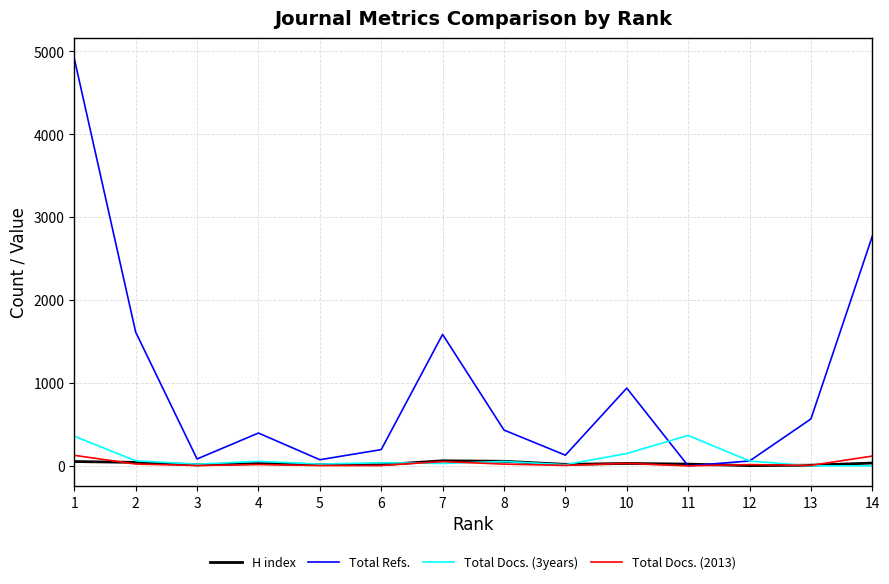

Which series has the largest range (max minus min)?

Total Refs.